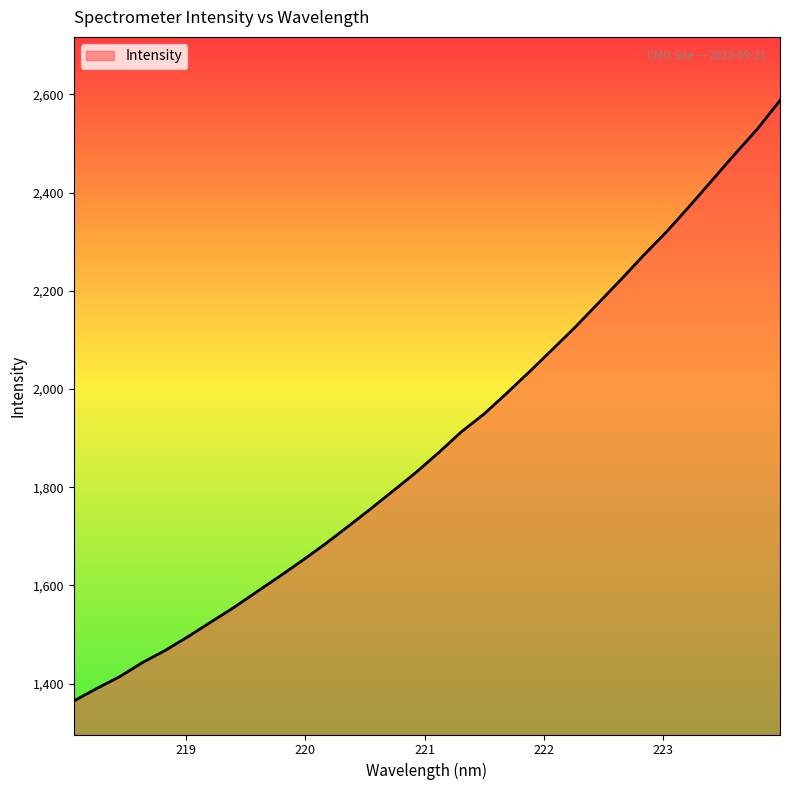

What is the smallest value displayed?

1364.6